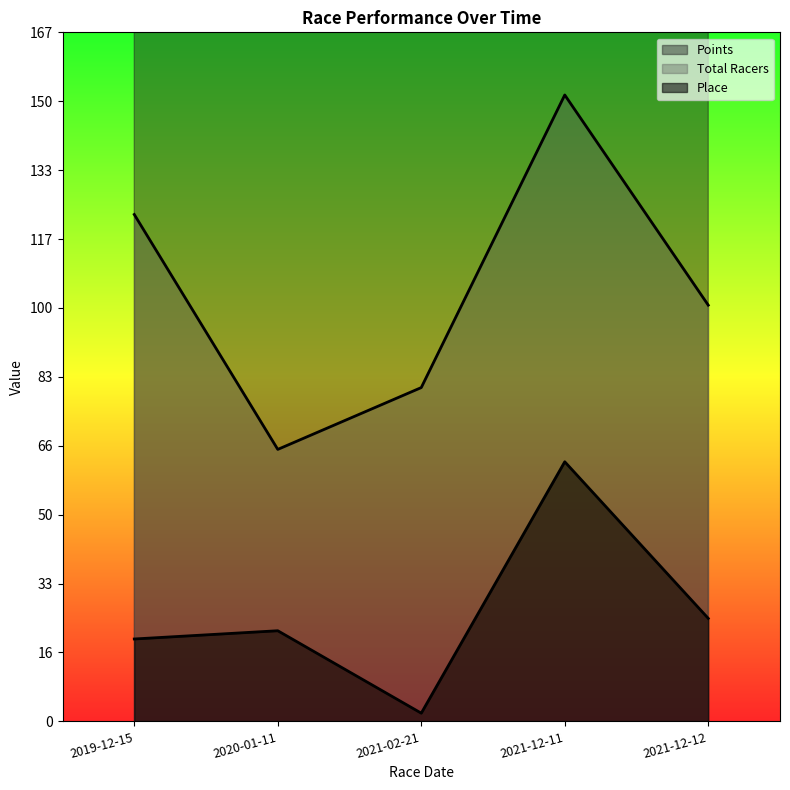

The Points series shows 474.1 at 2019-12-15. True or false?

False